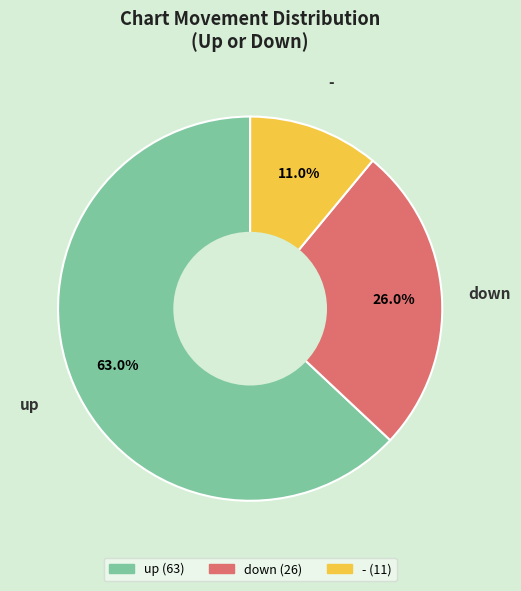

The - slice represents 5% of the pie. True or false?

False